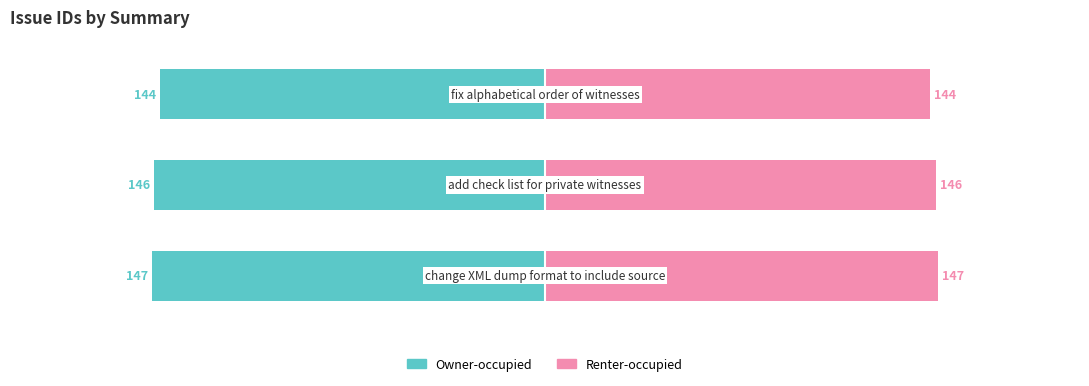

Reading left to right, what are all the values shown in this chart?

Owner-occupied: -147	-146	-144
Renter-occupied: 147	146	144